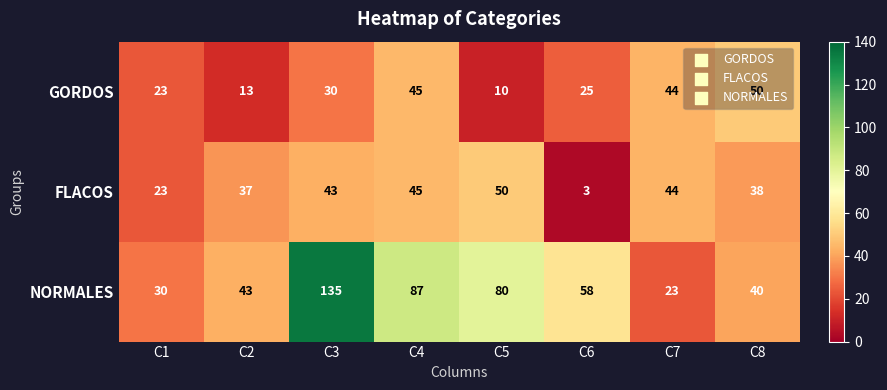

What value does the GORDOS series have at C3?

30